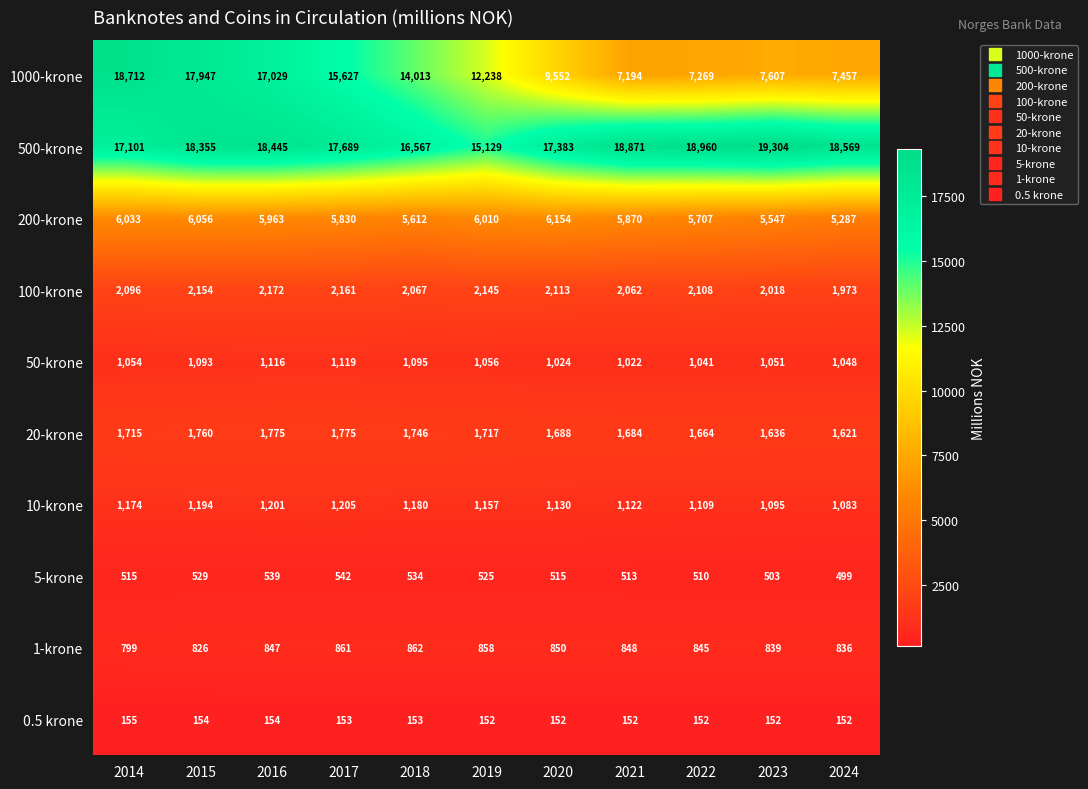

What is the difference between the highest and lowest values at 2020?

17231